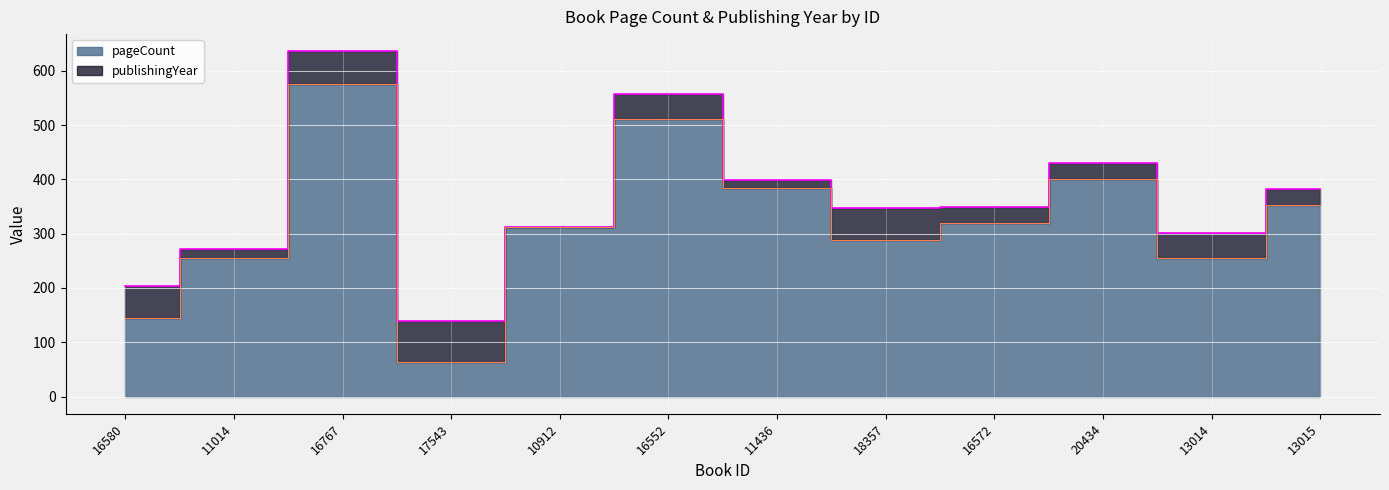

What is the average value?

322